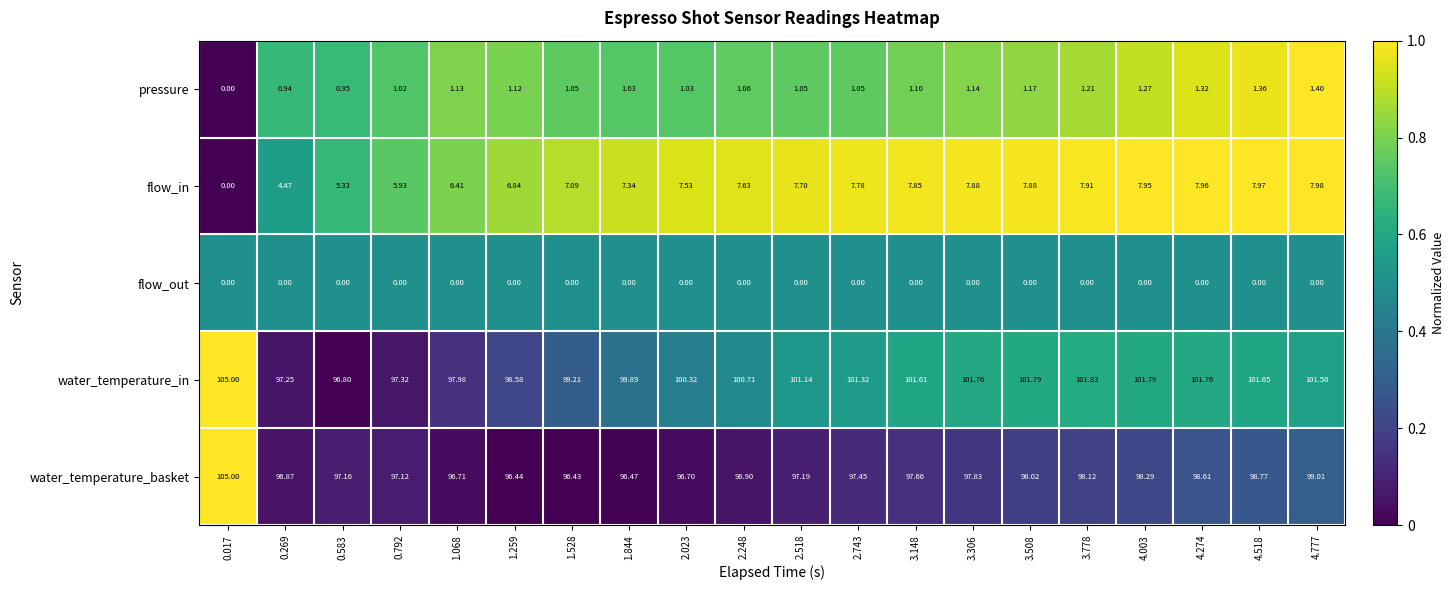

Between 2.248 and 4.777, which series saw the biggest shift?

water_temperature_basket